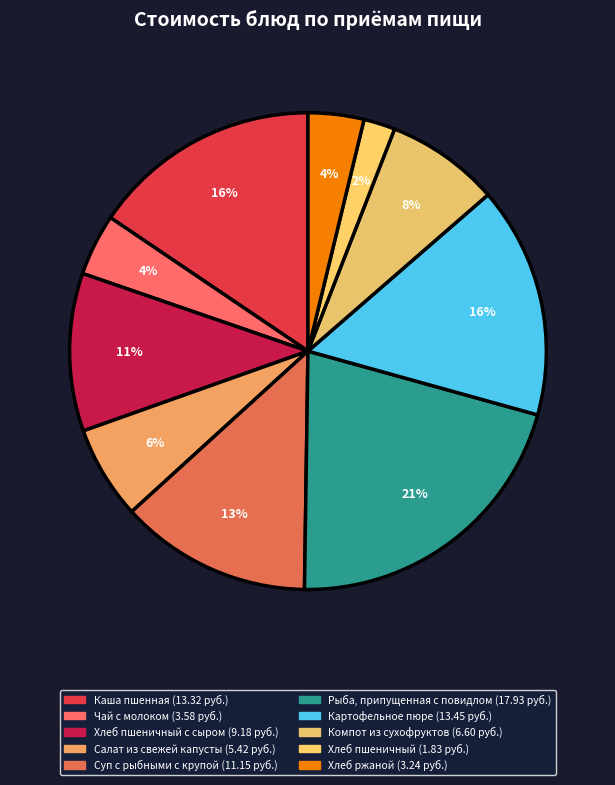

Count the number of slices in the pie.

10